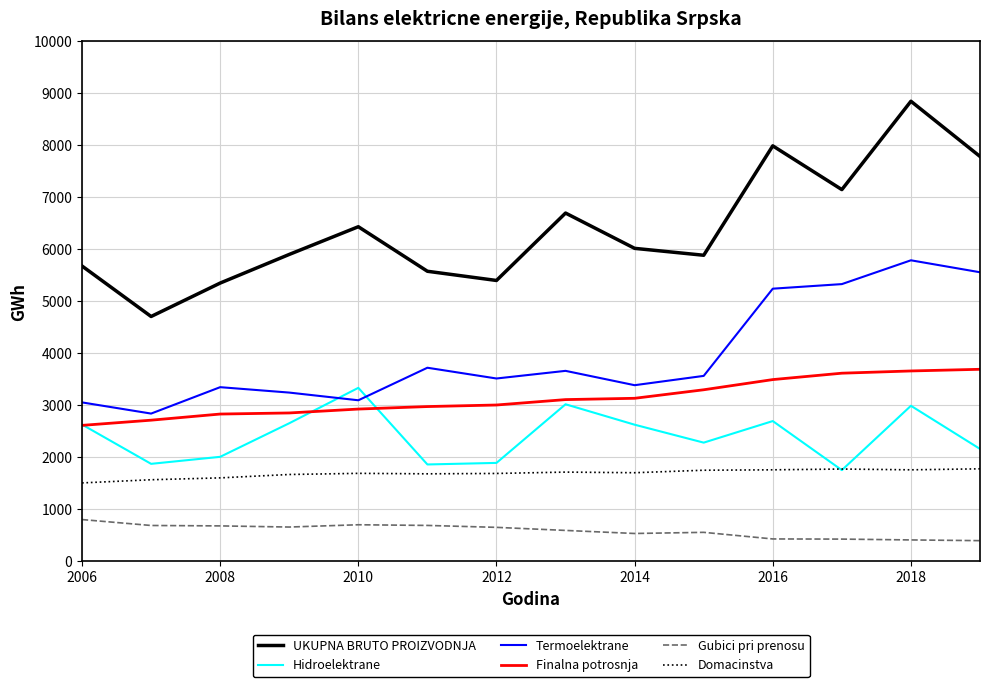

True or false: Finalna potrosnja and Domacinstva cross at least once.

False